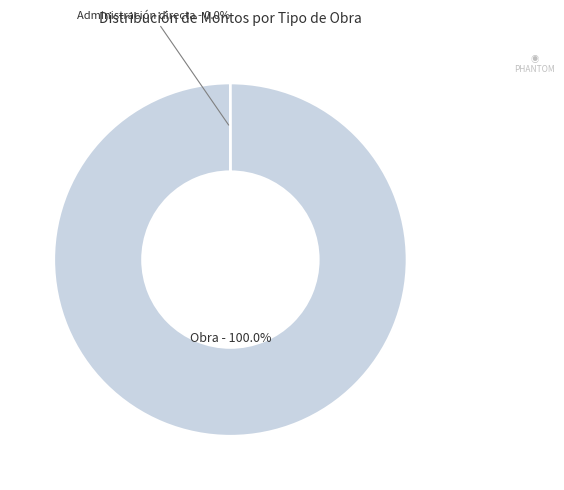

Is there a majority slice in this chart?

Yes